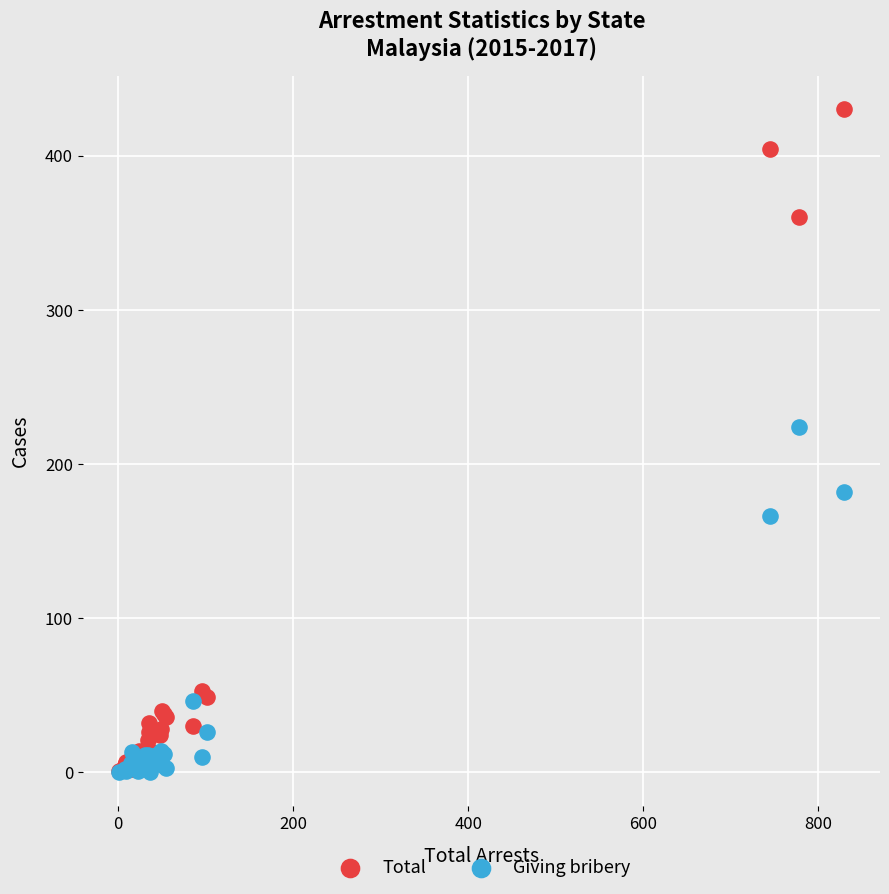

Which series has the widest spread of Y values?

Total